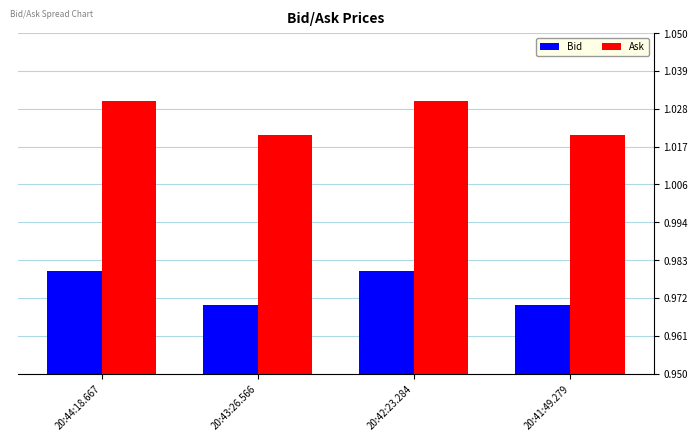

Is it true that Bid equals 0.5 at 20:44:18.667?

False